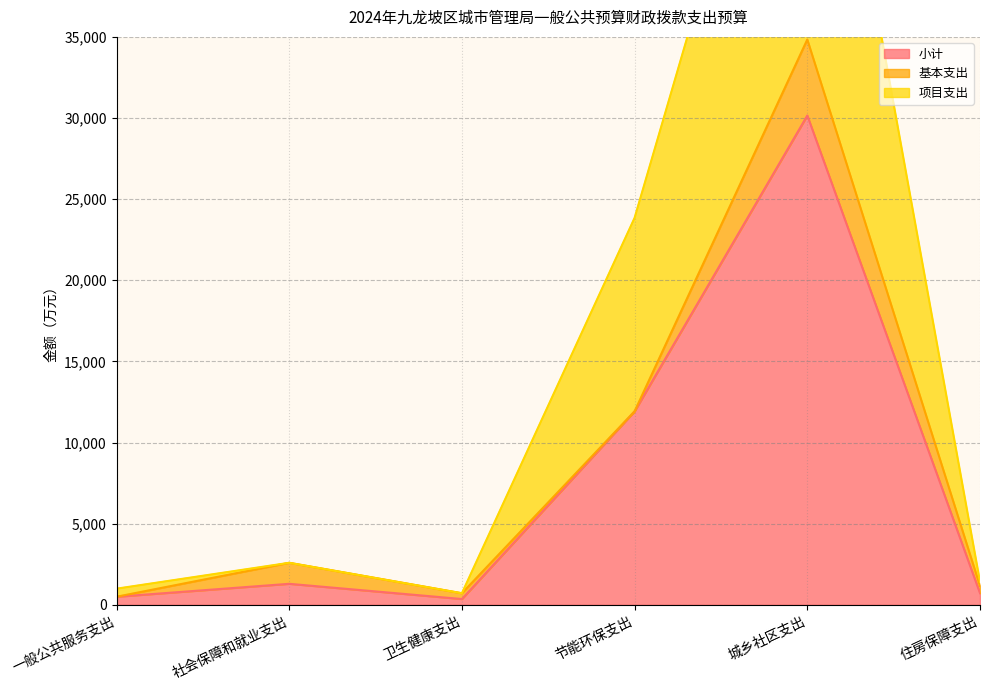

Which has a higher value, 住房保障支出 or 卫生健康支出?

住房保障支出